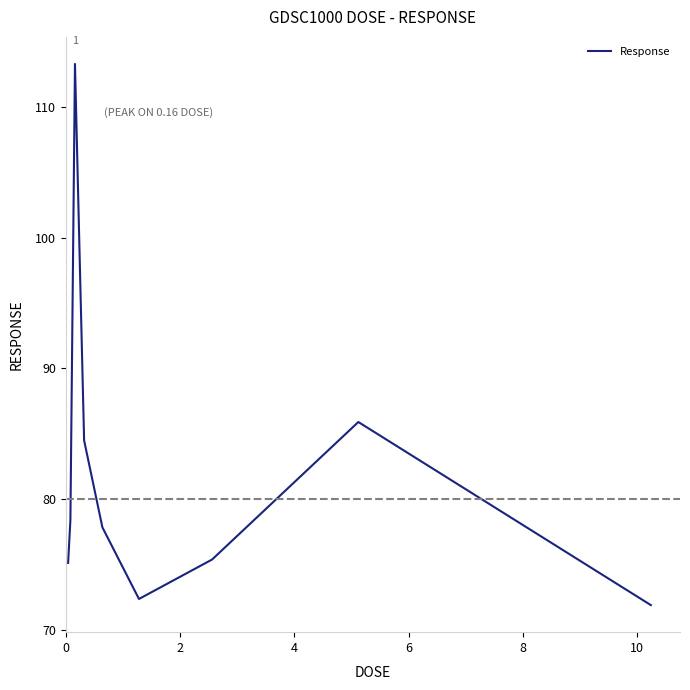

What is the smallest value displayed?

71.9